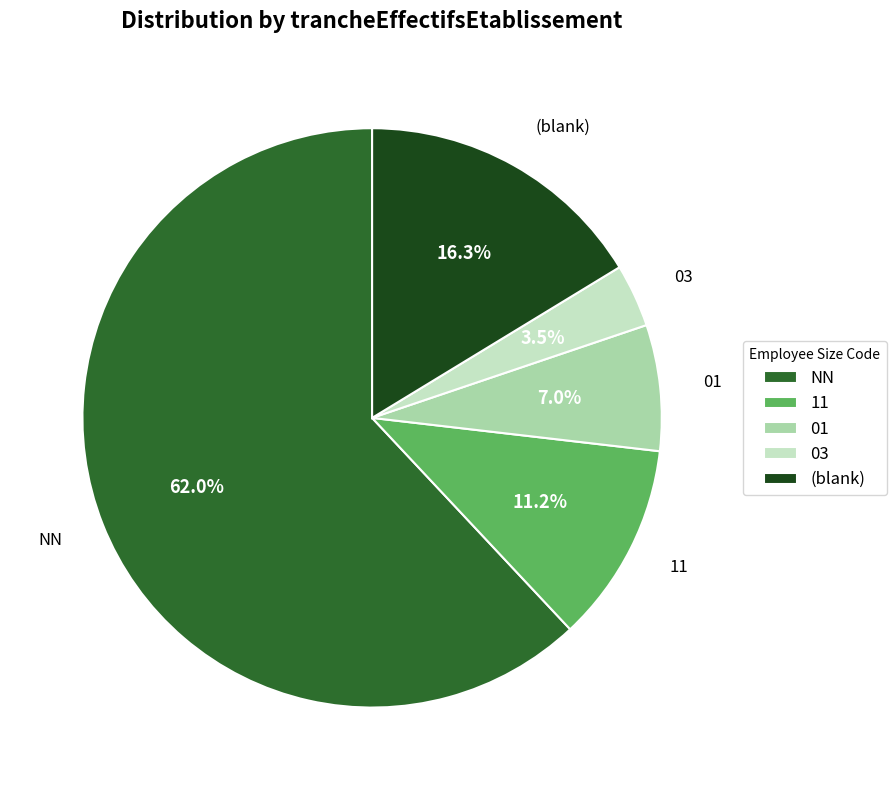

Approximately how many times larger is the value at 01 compared to NN?

0.1